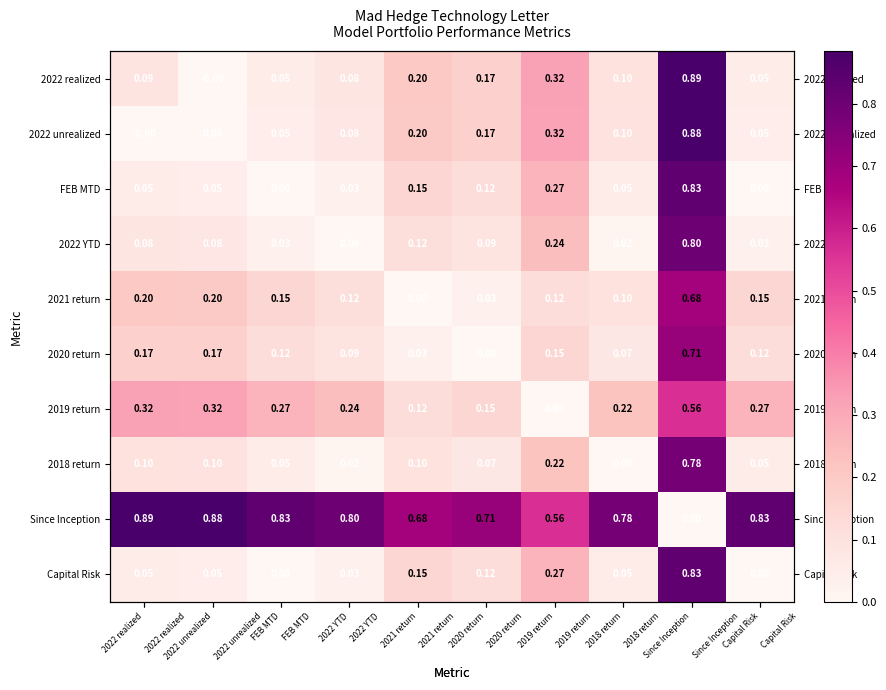

What is the difference between the maximum and minimum values in the 2022 unrealized series?

0.9